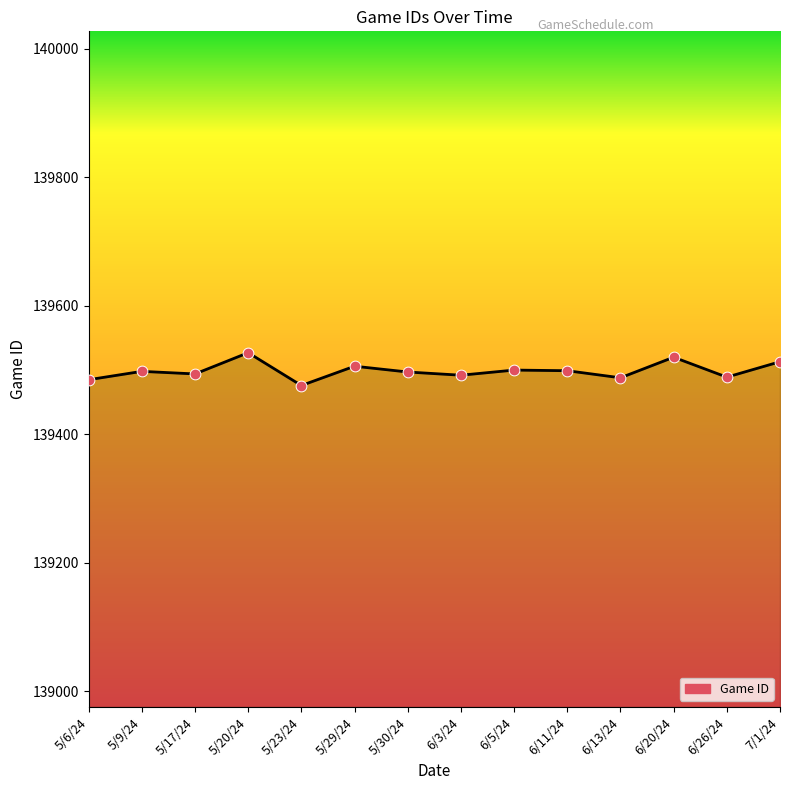

Between 5/23/24 and 5/6/24, which is larger?

5/6/24